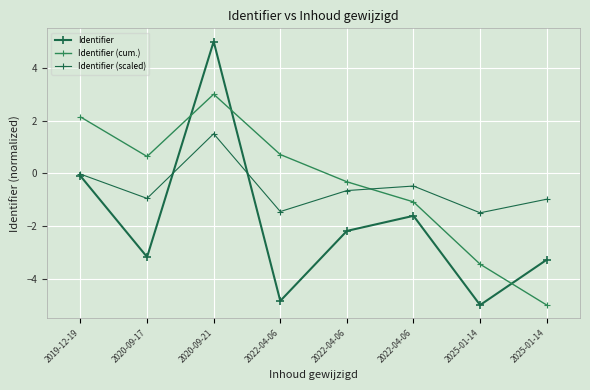

Rank the series at 2019-12-19 from lowest to highest value.

Identifier, Identifier (scaled), Identifier (cum.)